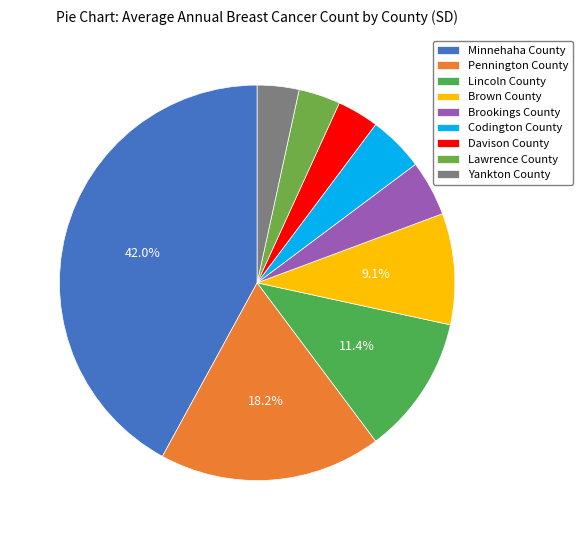

To the nearest percent, what portion does Minnehaha County represent?

42%